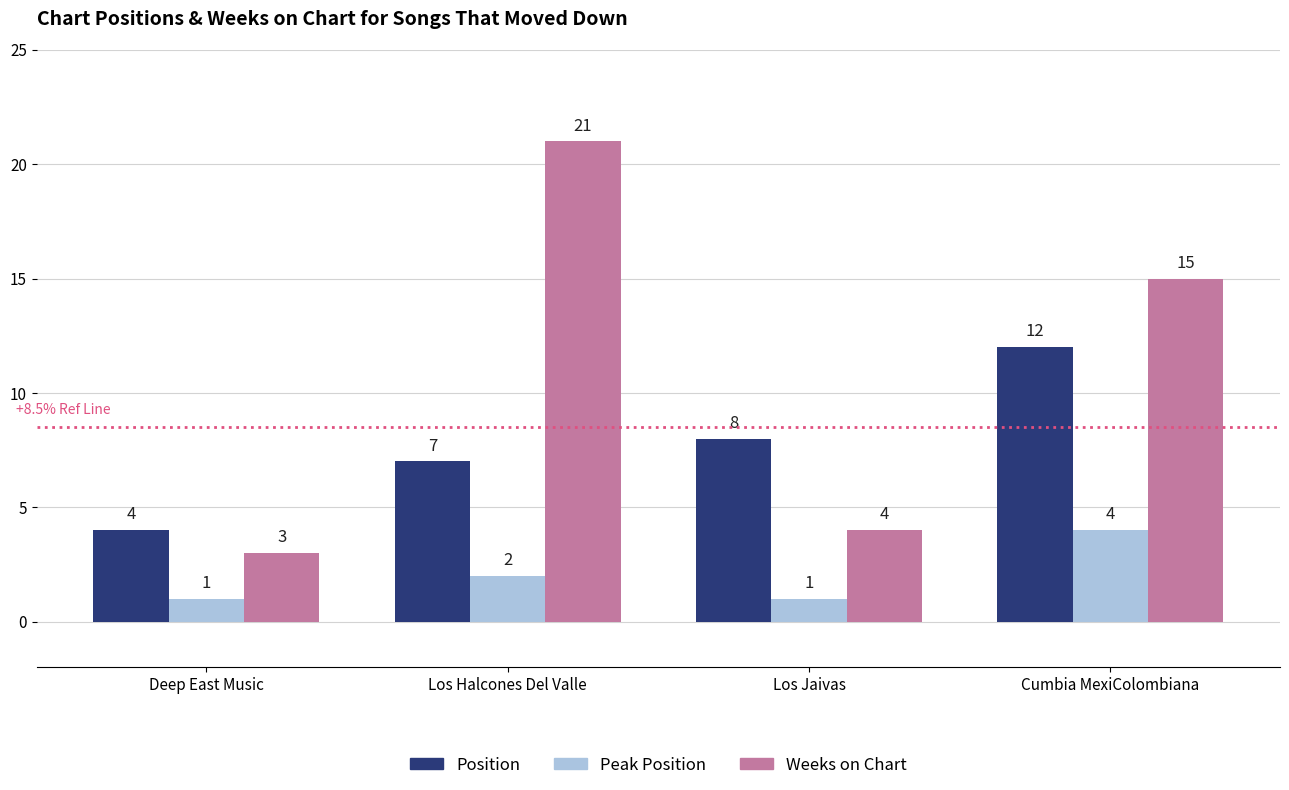

Which series has the largest total across all categories?

Weeks on Chart